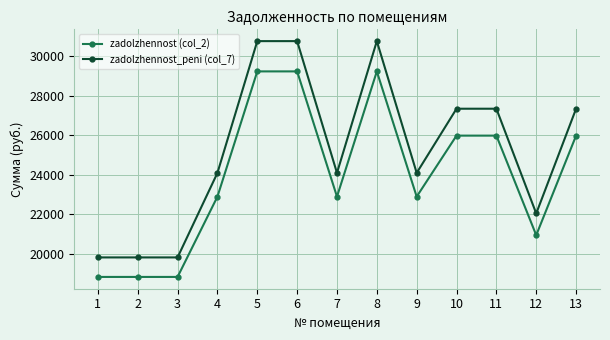

At how many categories does at least one series exceed 19001?

13